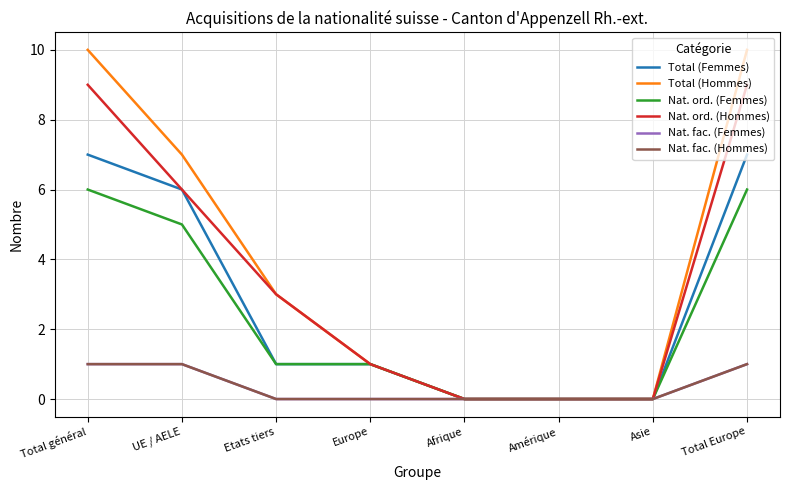

What is the value of the Nat. ord. (Hommes) point at the 3rd from the left?

3